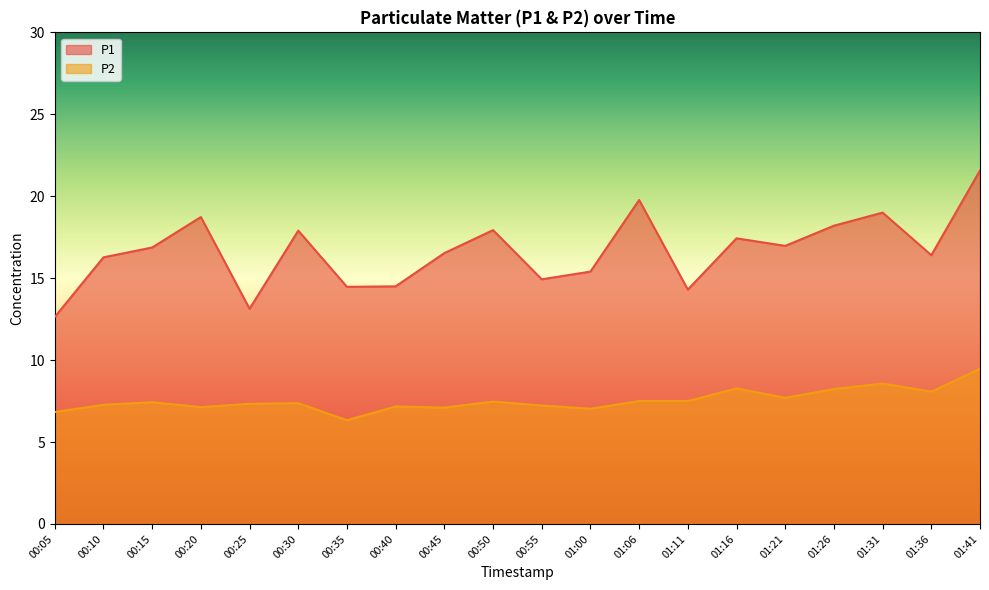

What is the label of the 5th point from the left?

00:25